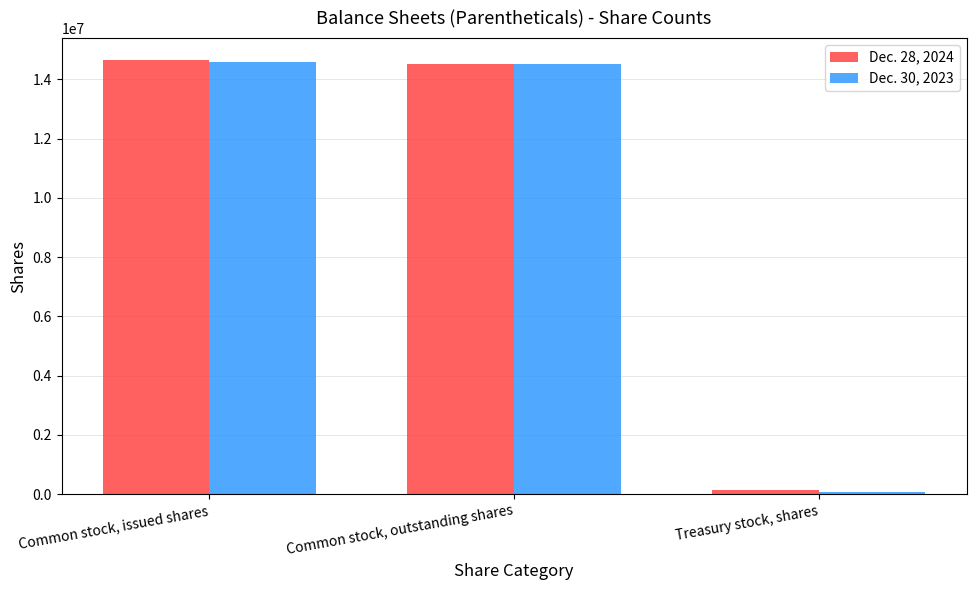

Reading right to left, list all the values displayed in this chart.

Dec. 28, 2024: 135527	14525960	14661487
Dec. 30, 2023: 82272	14519215	14601487